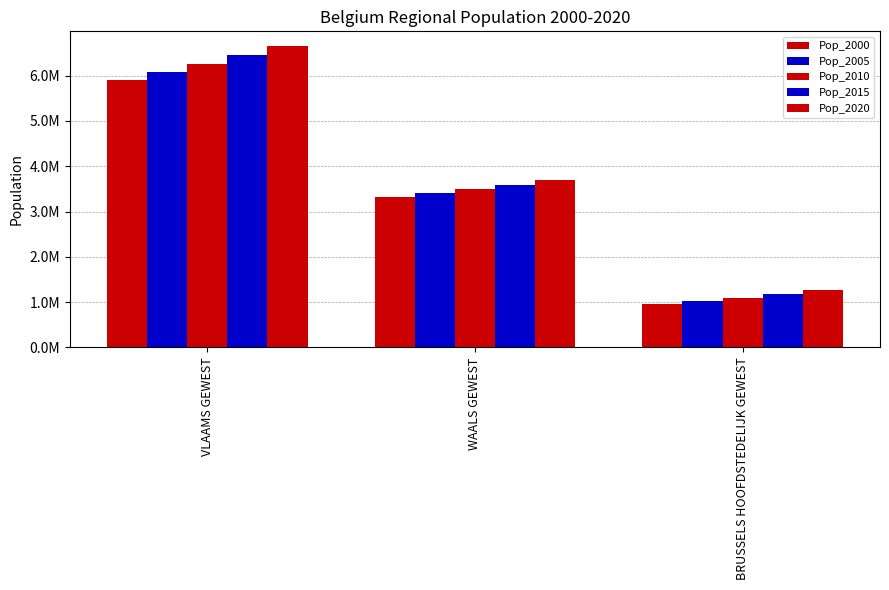

Is it true that Pop_2010 equals 1266796.8 at WAALS GEWEST?

False